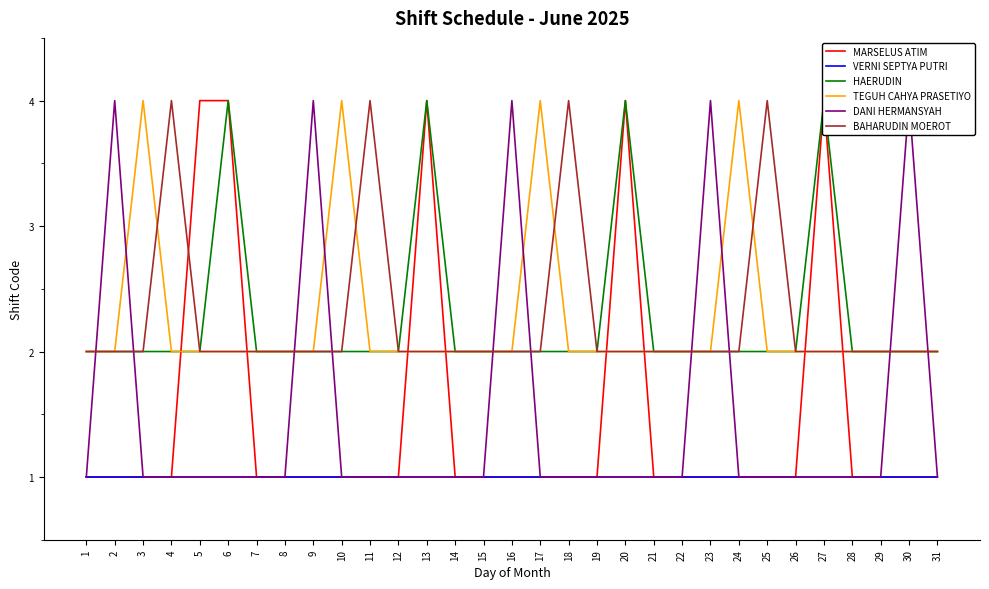

What is the value of the MARSELUS ATIM point at the 20th from the left?

4